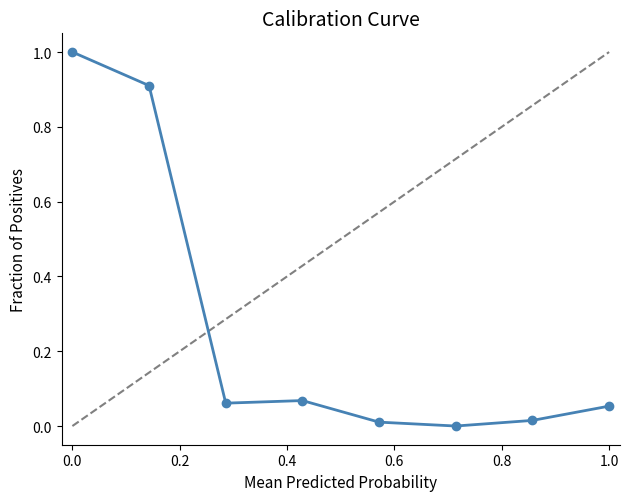

What is the average value?

0.3